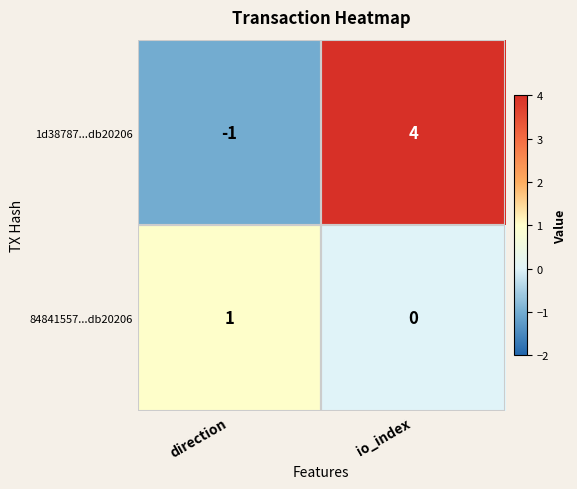

The 84841557...db20206 series shows 1 at direction. True or false?

True